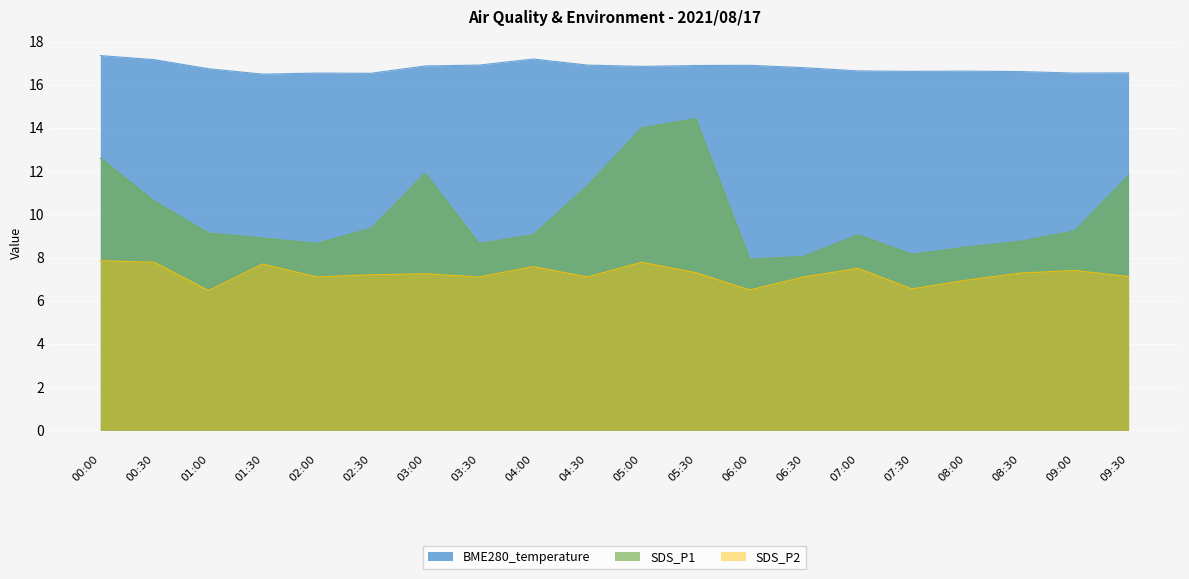

What is the sum of the SDS_P1 values at 09:00 and 06:30?

17.3